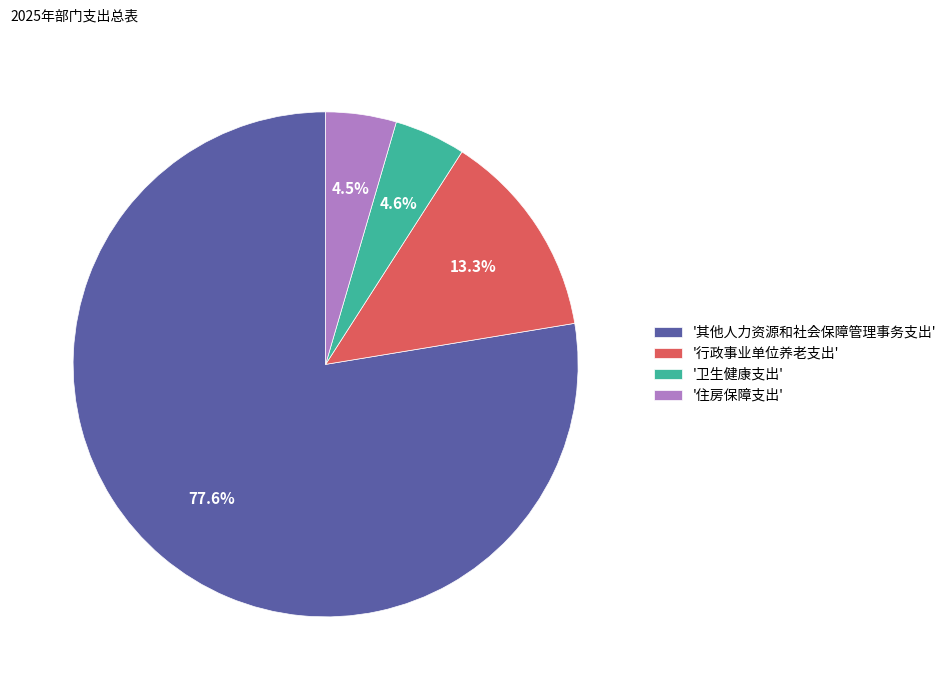

Does any single category account for the majority?

Yes